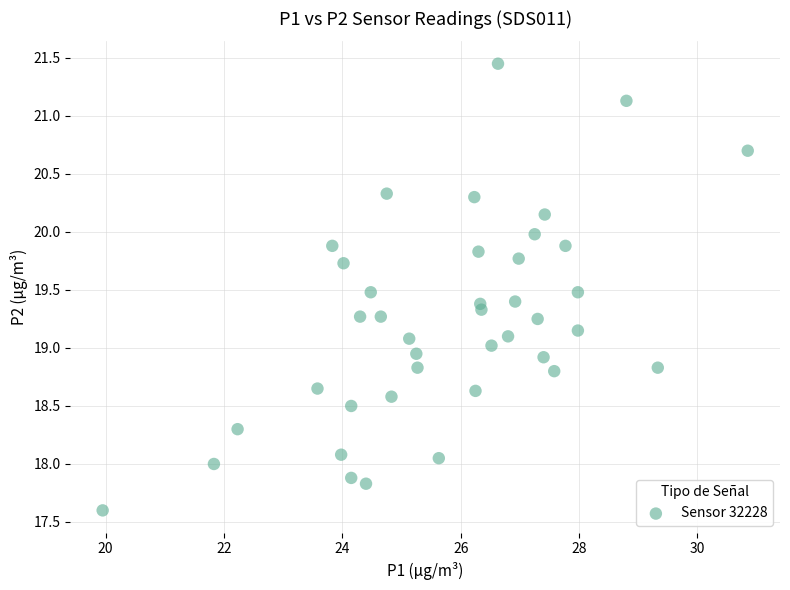

Count the number of points in this scatter plot.

40